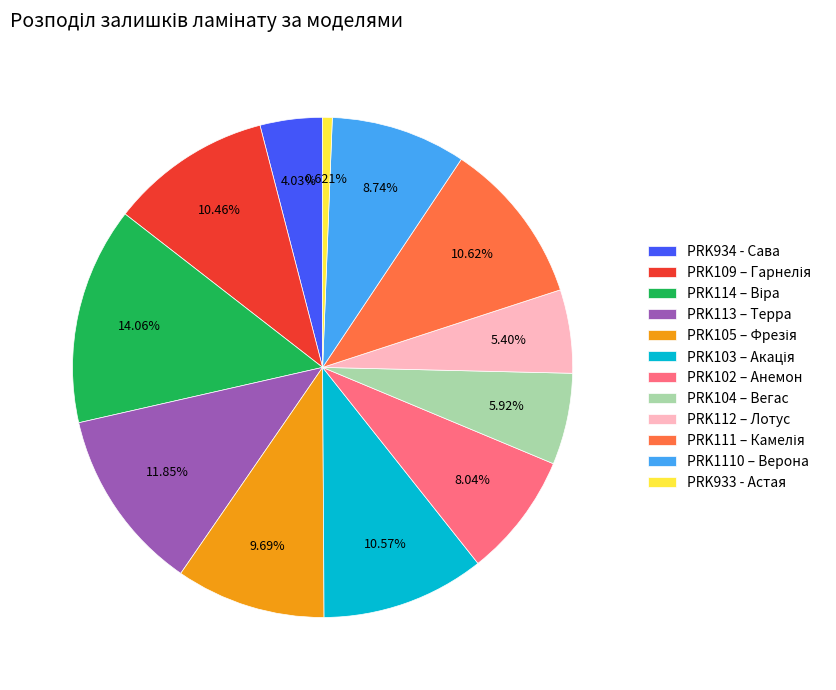

Is there any slice that represents more than half of the pie?

No